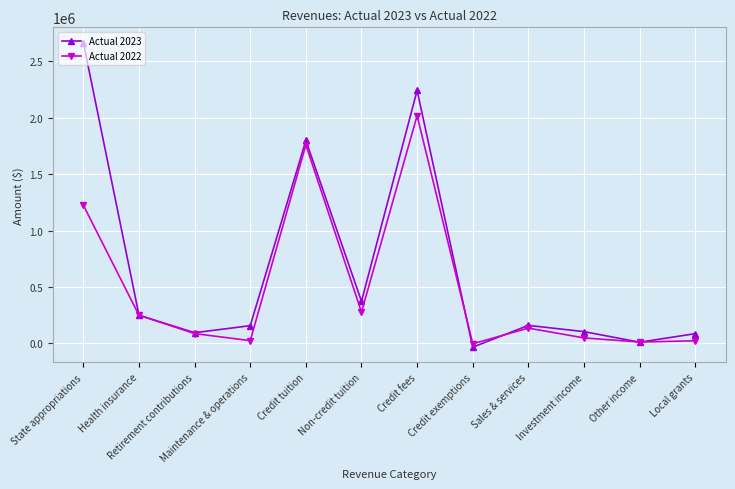

How many interior local peaks does the Actual 2022 series have?

3